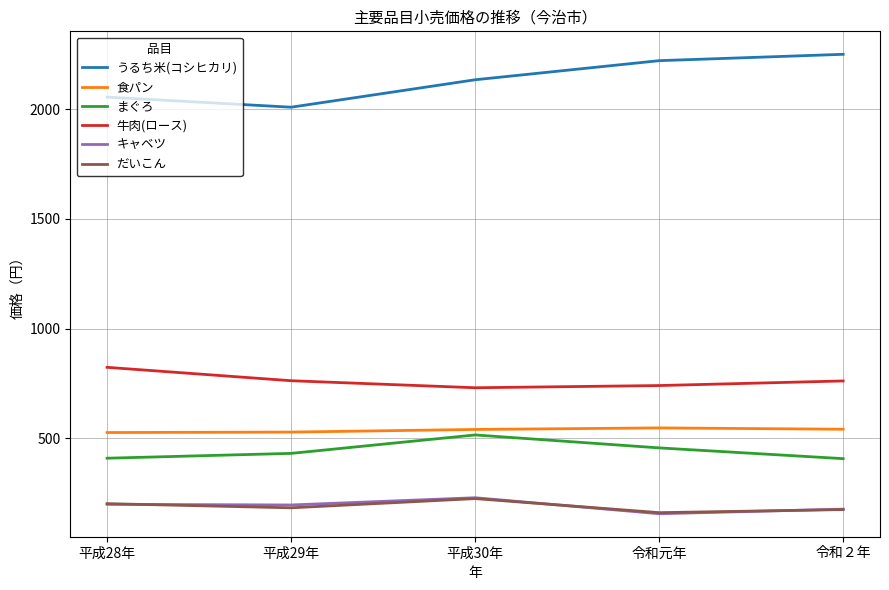

What is the sum of the うるち米(コシヒカリ) values at 平成28年 and 平成30年?

4189